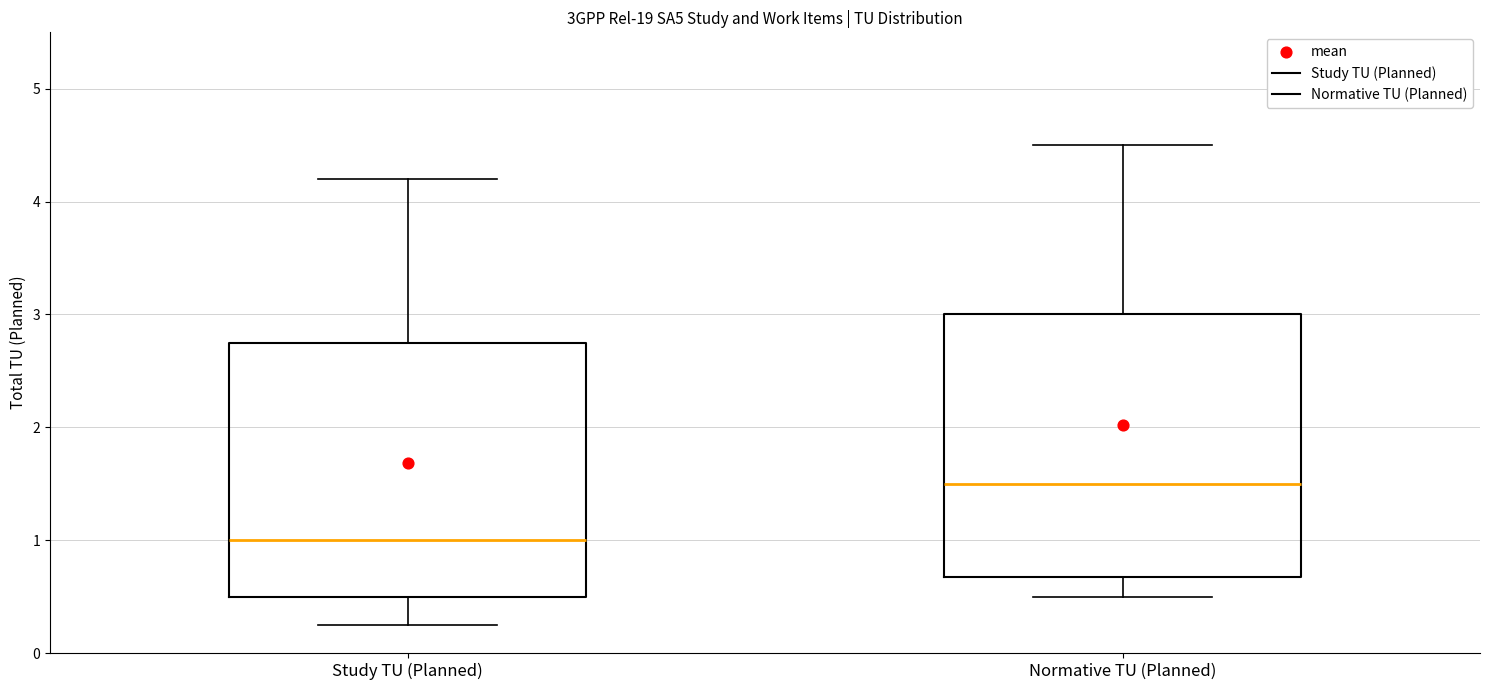

Reading left to right, transcribe this box plot: for each box, give where its median line is, the range the box spans, and where its two whiskers end, as read against the y-axis. The values are not printed on the chart, so give them approximately, as read against the axis.

Study TU (Planned): median 1.0, box 0.5 to 2.8, whiskers 0.3 to 4.2
Normative TU (Planned): median 1.5, box 0.7 to 3.0, whiskers 0.5 to 4.5